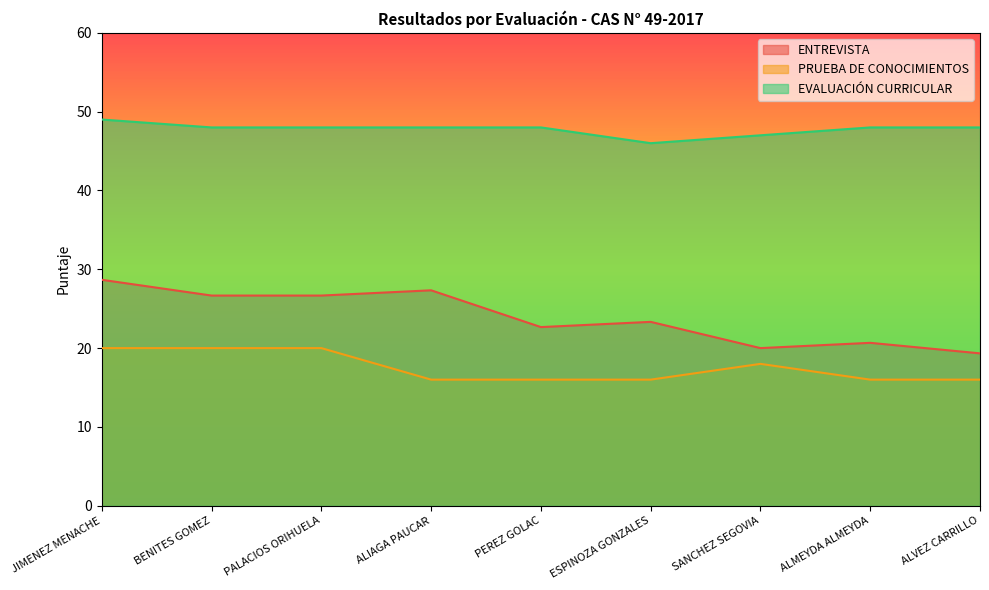

Which series changed the most between JIMENEZ MENACHE and ESPINOZA GONZALES?

ENTREVISTA